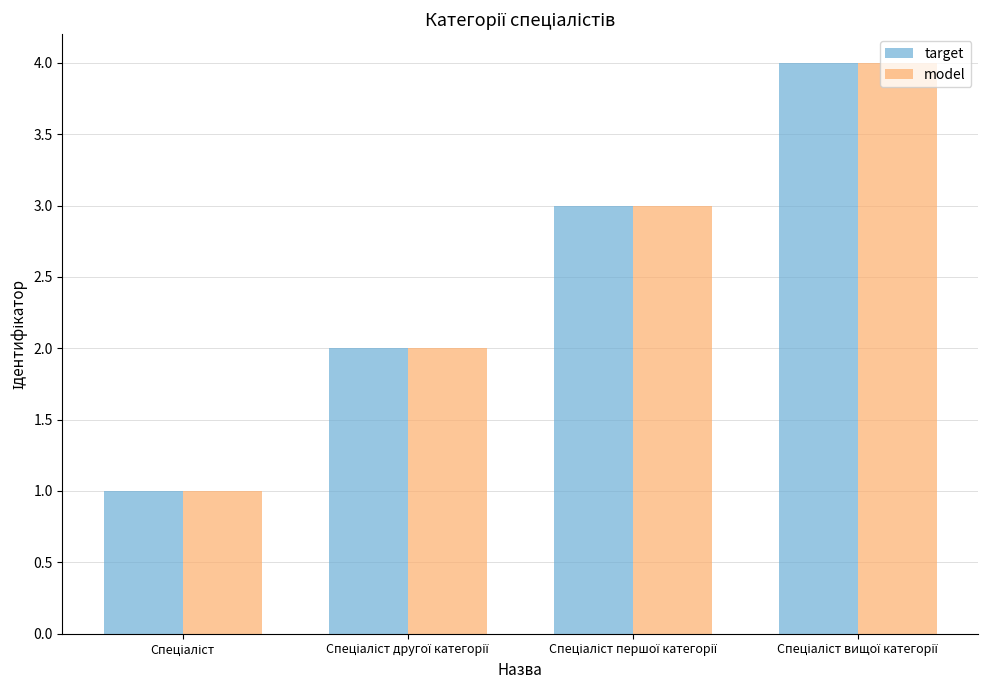

What is the difference between the maximum and minimum values in the target series?

3